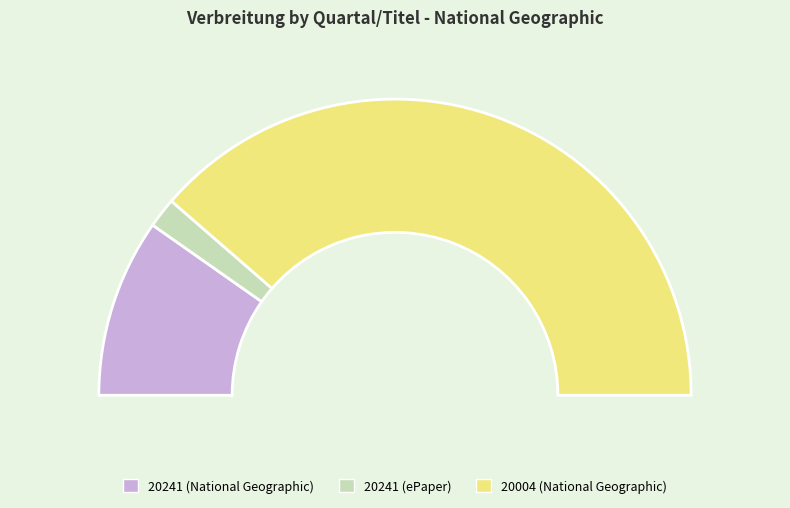

What is the change in value from 20241 (National Geographic) to 20004 (National Geographic)?

+221521